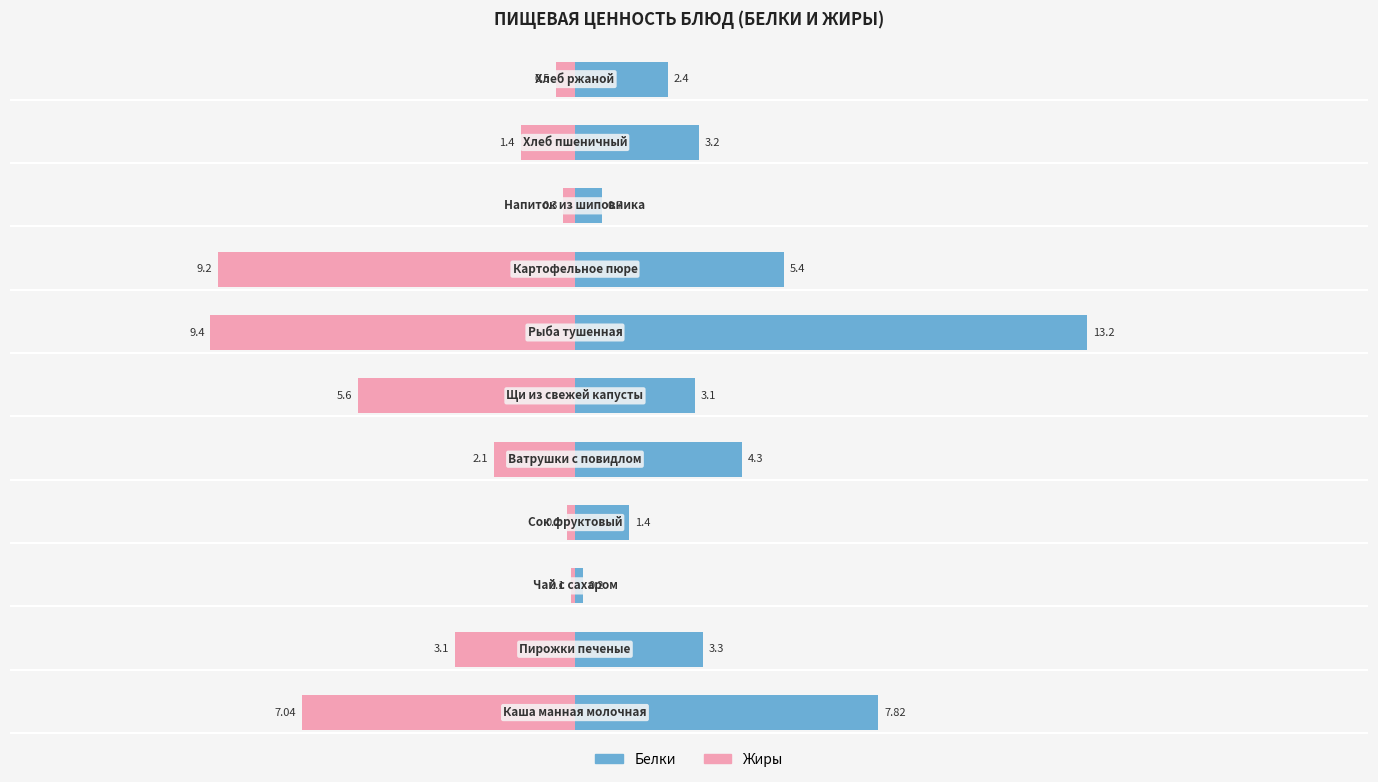

True or false: Белки has a value of 0.2 at 25.

False